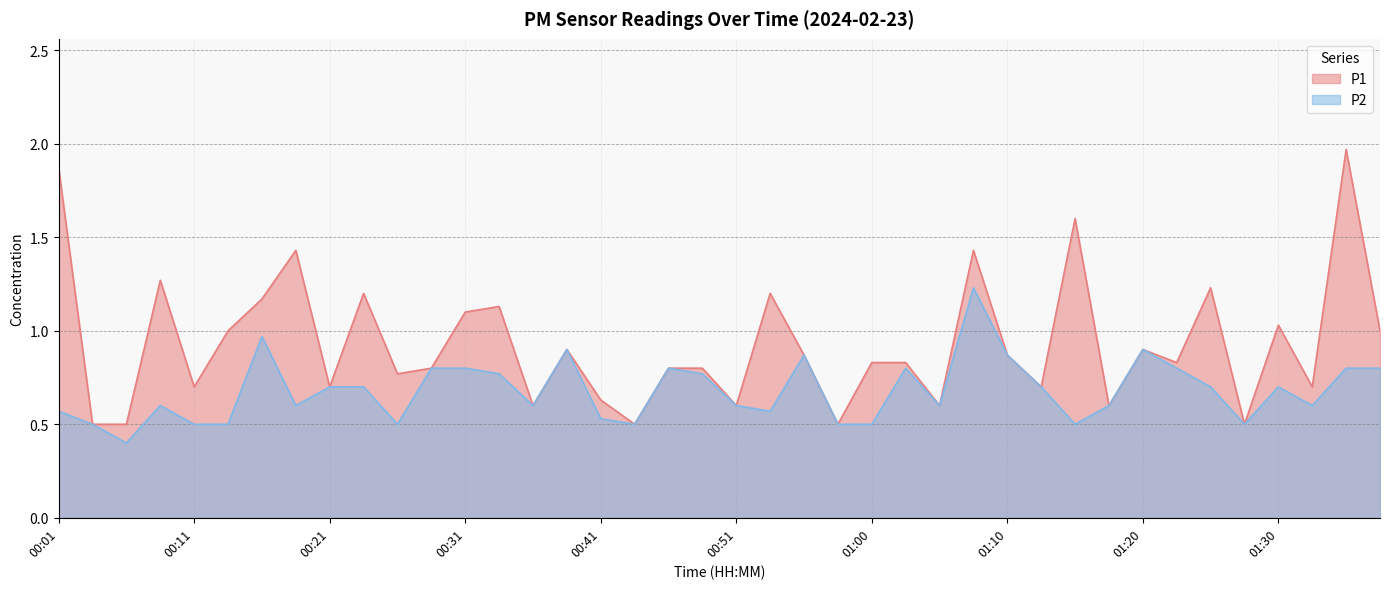

At how many categories does at least one series exceed 1?

13